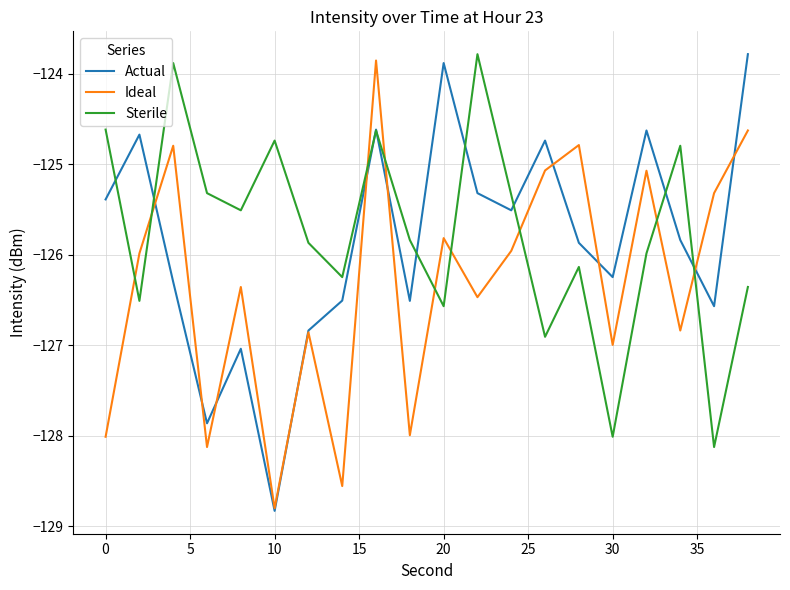

What is the smallest value displayed?

-128.8